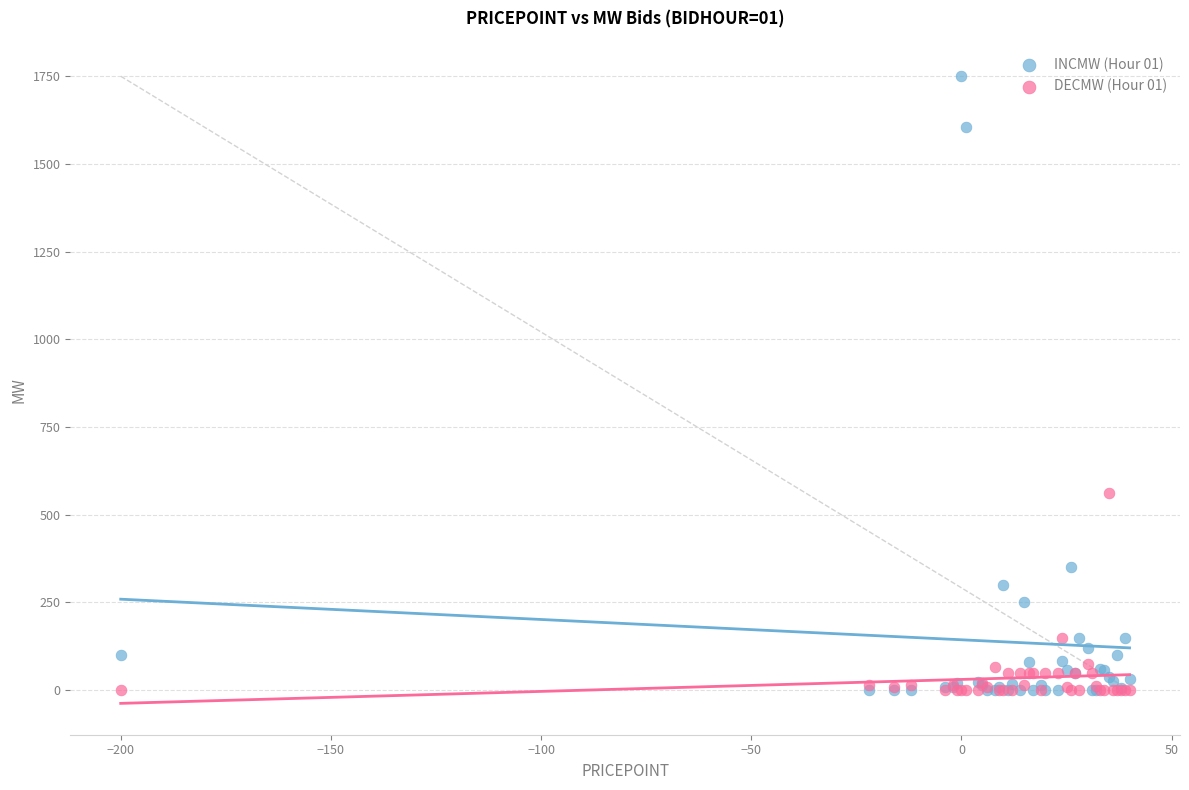

Which series contains the highest Y value?

INCMW (Hour 01)